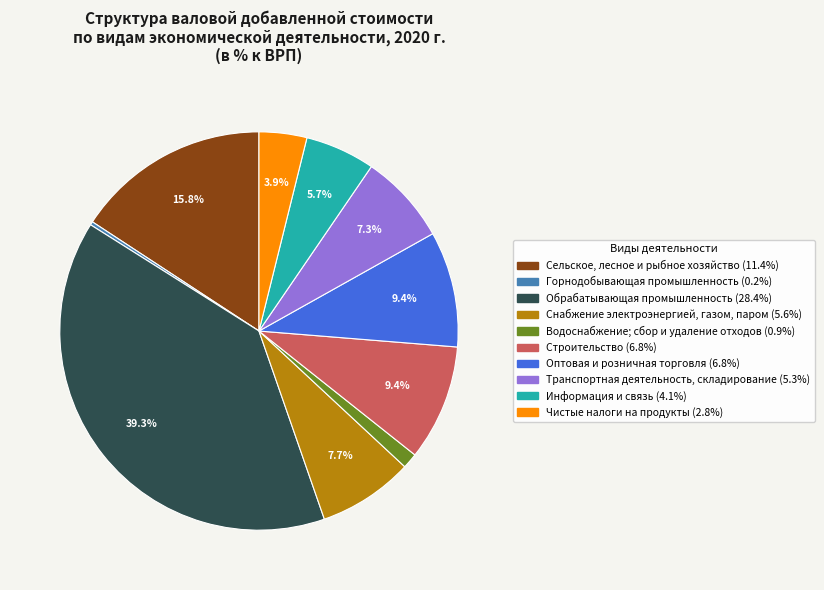

Does any single category account for the majority?

No